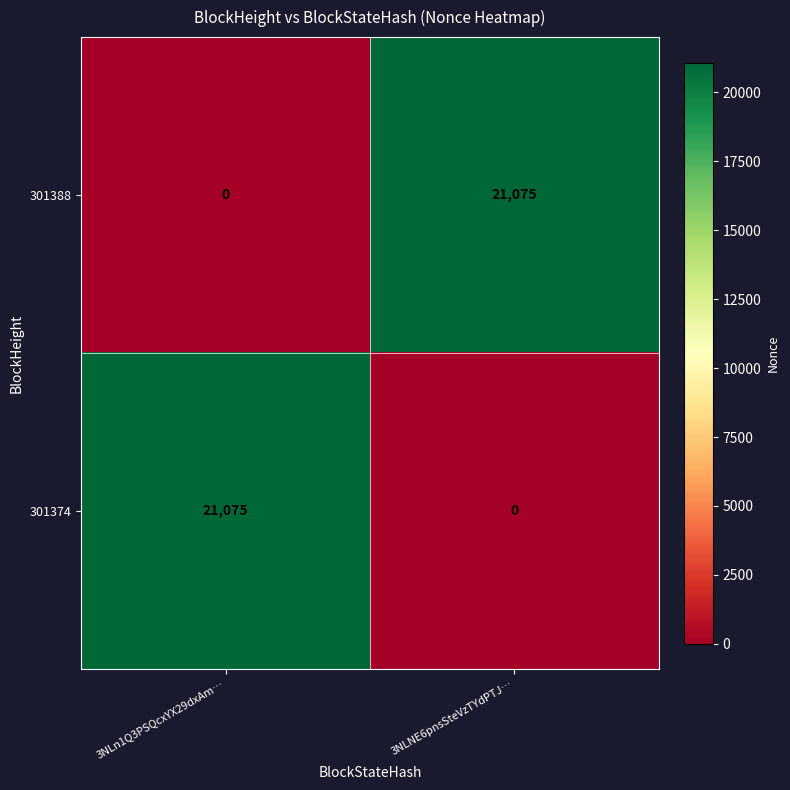

Rank the series at 3NLNE6pnsSteVzTYdPTJ… from lowest to highest value.

301374, 301388